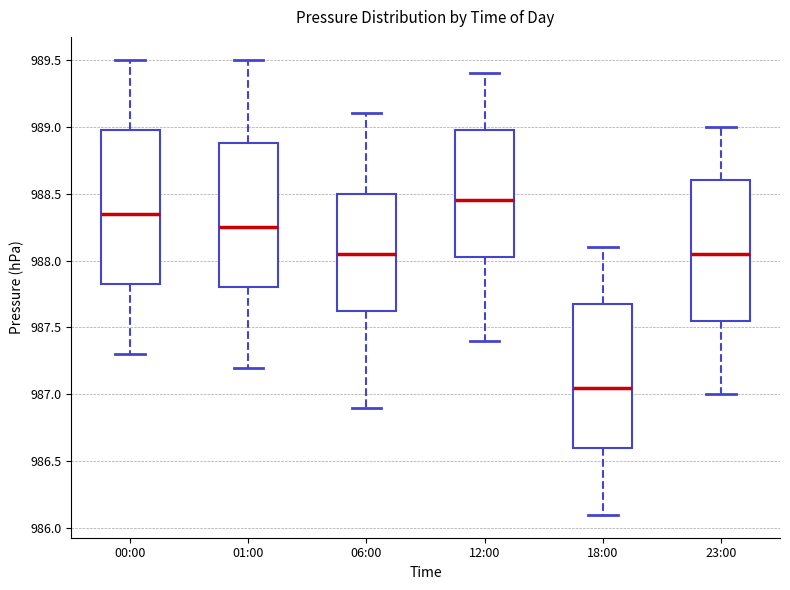

Reading left to right, read every box against the y-axis: the position of its median line, the range the box covers, and the ends of its whiskers. The values are not printed on the chart, so give them approximately, as read against the axis.

00:00: median 988.35, box 987.85 to 989.00, whiskers 987.30 to 989.50
01:00: median 988.25, box 987.80 to 988.90, whiskers 987.20 to 989.50
06:00: median 988.05, box 987.65 to 988.50, whiskers 986.90 to 989.10
12:00: median 988.45, box 988.05 to 989.00, whiskers 987.40 to 989.40
18:00: median 987.05, box 986.60 to 987.70, whiskers 986.10 to 988.10
23:00: median 988.05, box 987.55 to 988.60, whiskers 987.00 to 989.00